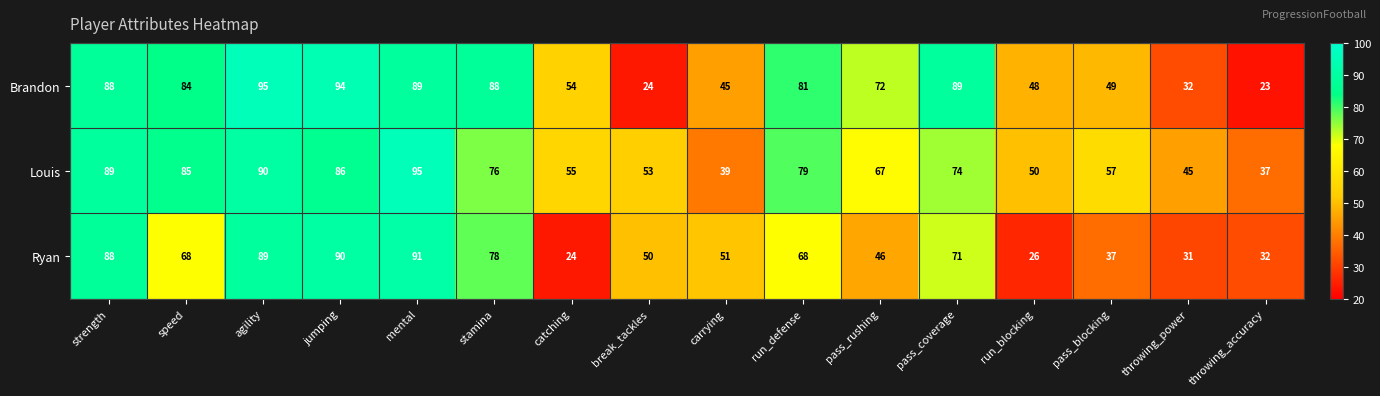

True or false: Brandon has a value of 23 at pass_coverage.

False